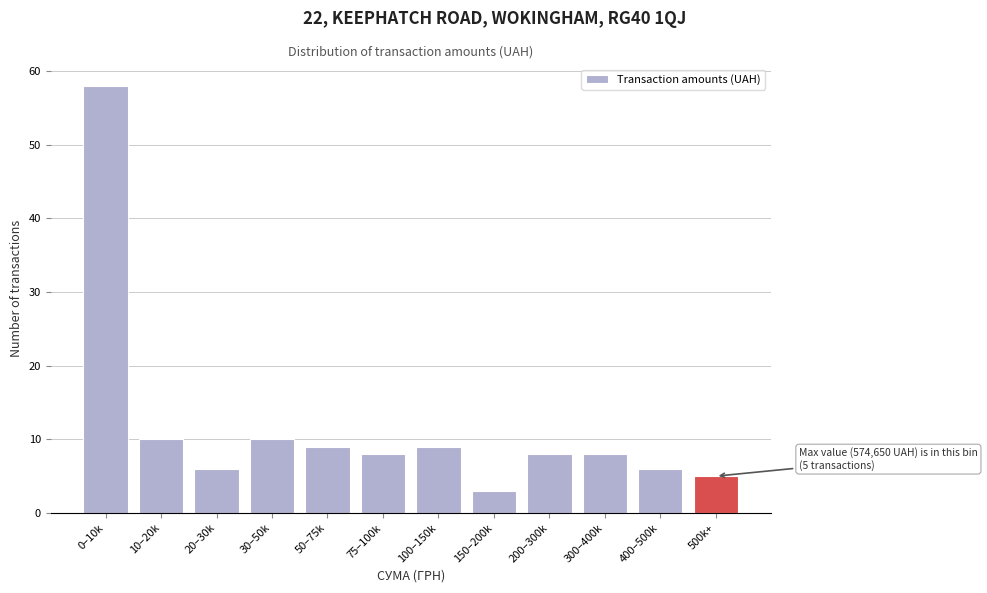

Reading left to right, extract all data points from this chart.

0–10k=58	10–20k=10	20–30k=6	30–50k=10	50–75k=9	75–100k=8	100–150k=9	150–200k=3	200–300k=8	300–400k=8	400–500k=6	500k+=5